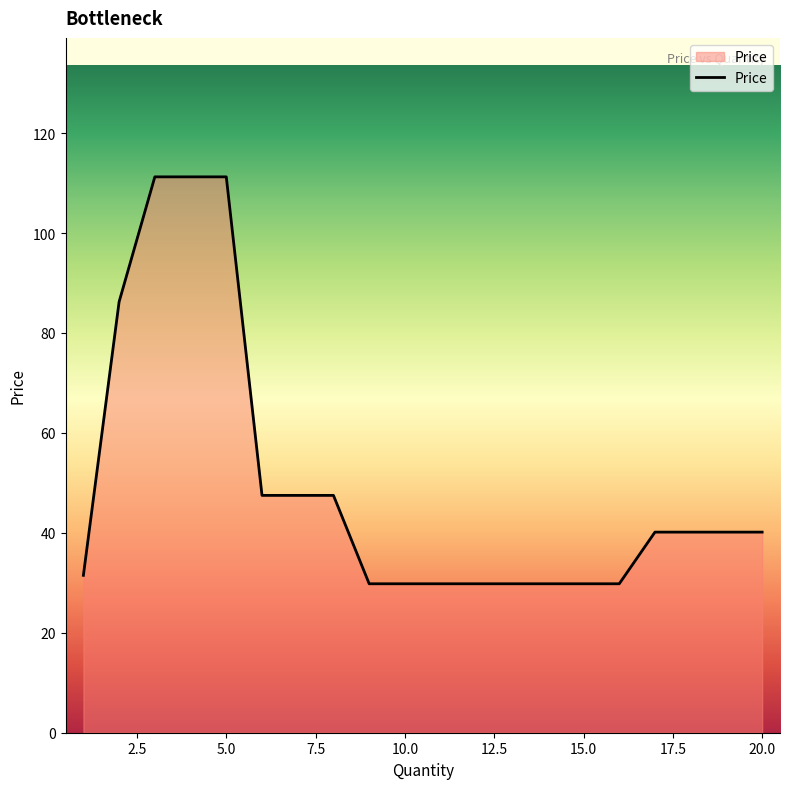

What is the difference between the maximum and minimum values?

81.4